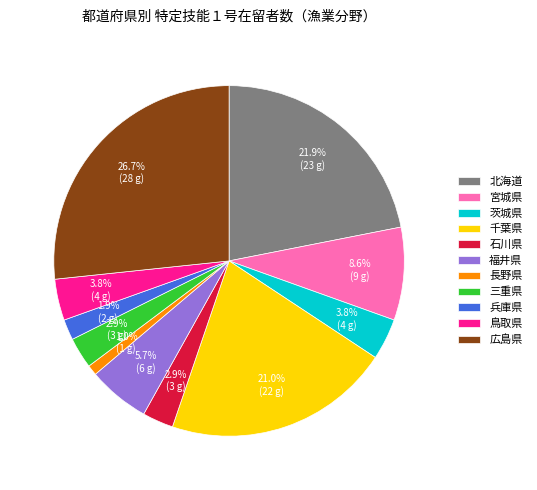

To the nearest percent, what portion does 福井県 represent?

6%